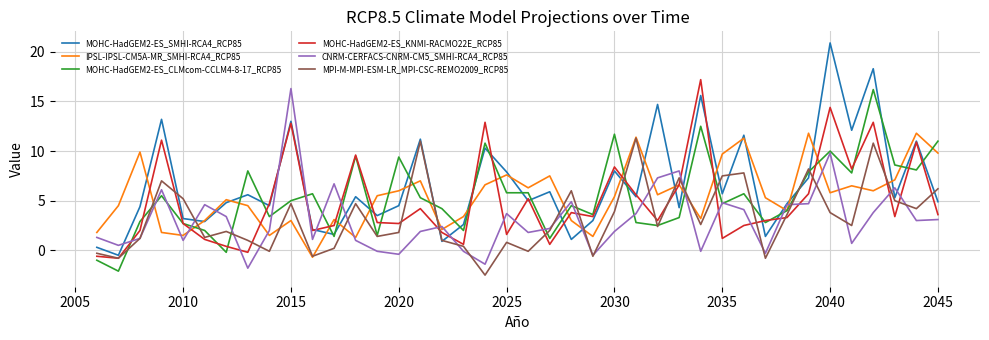

Which series has the largest total across all categories?

MOHC-HadGEM2-ES_SMHI-RCA4_RCP85